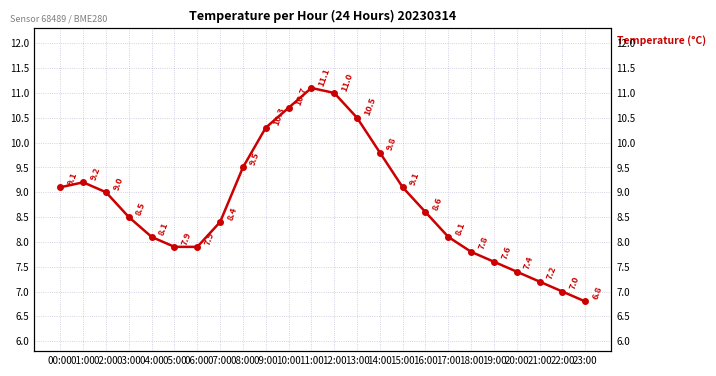

Where is the data nearest to the value 8?

04:00